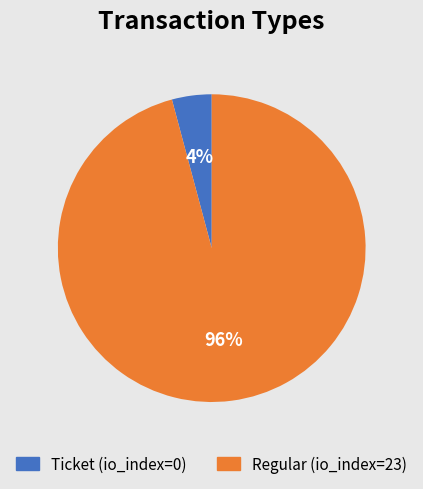

Rank the categories by value from lowest to highest.

Ticket (io_index=0), Regular (io_index=23)